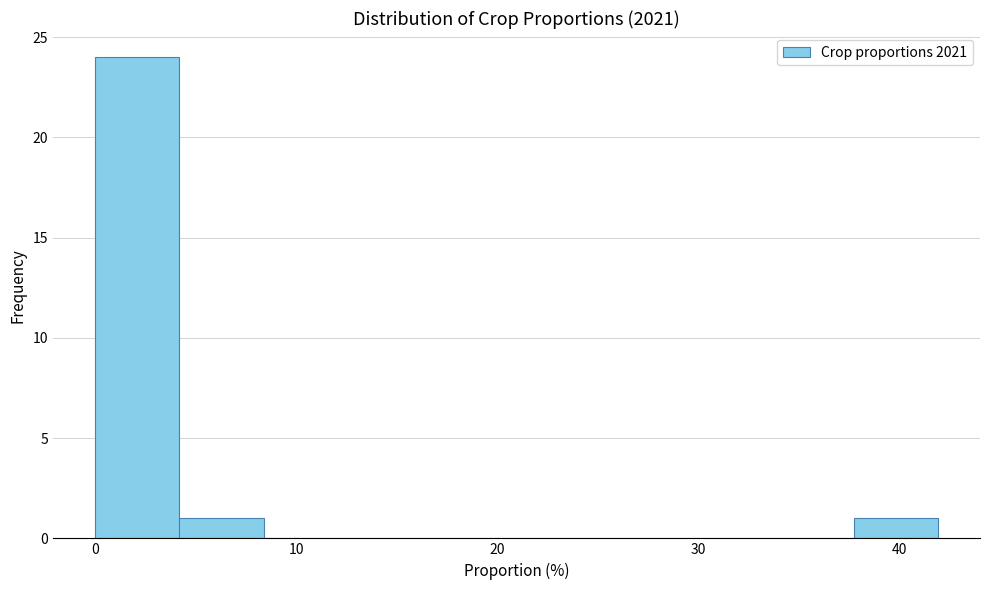

Reading left to right, transcribe this chart: for each bar, give the range it covers on the x-axis and its height. Neither the bar edges nor the heights are printed on the chart, so give them approximately, as read against the axes.

0 to 4: 24
4 to 8: 1
8 to 13: 0
13 to 17: 0
17 to 21: 0
21 to 25: 0
25 to 29: 0
29 to 34: 0
34 to 38: 0
38 to 42: 1